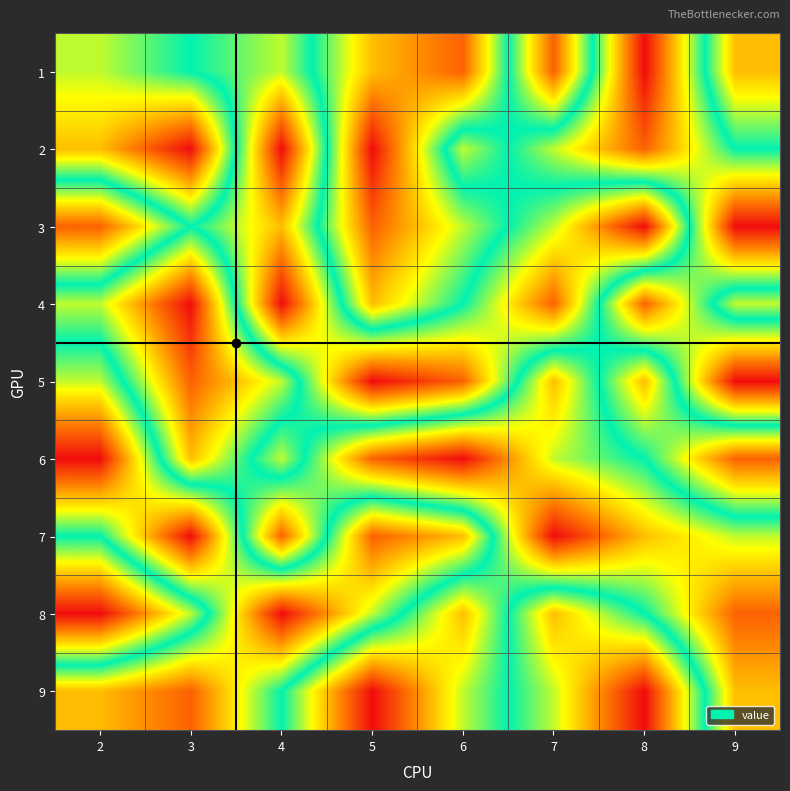

The value of 7 at 8 is 4. True or false?

False